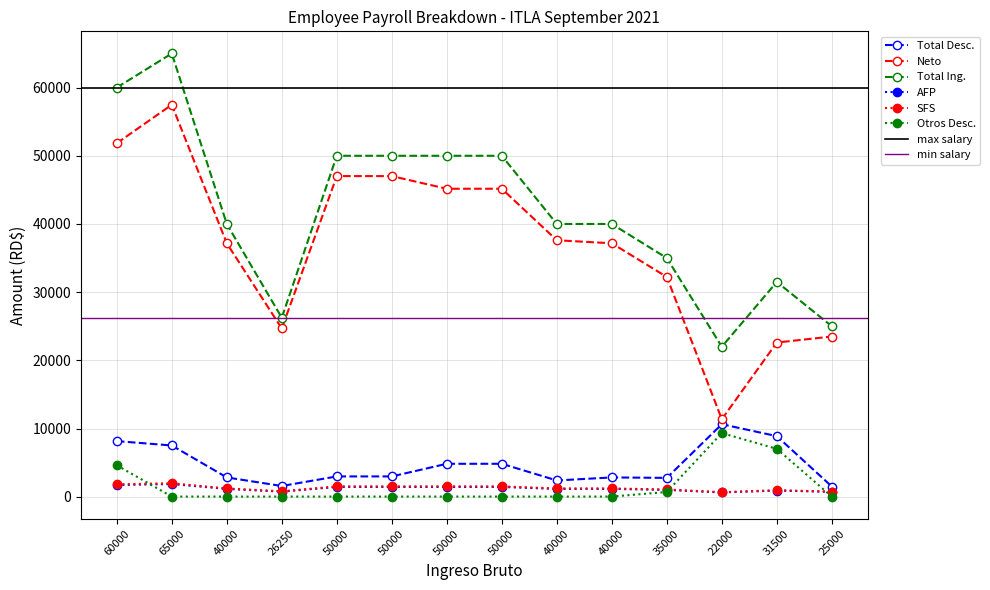

What is the difference between the Total Desc. values at 65000 and 40000?

5129.9